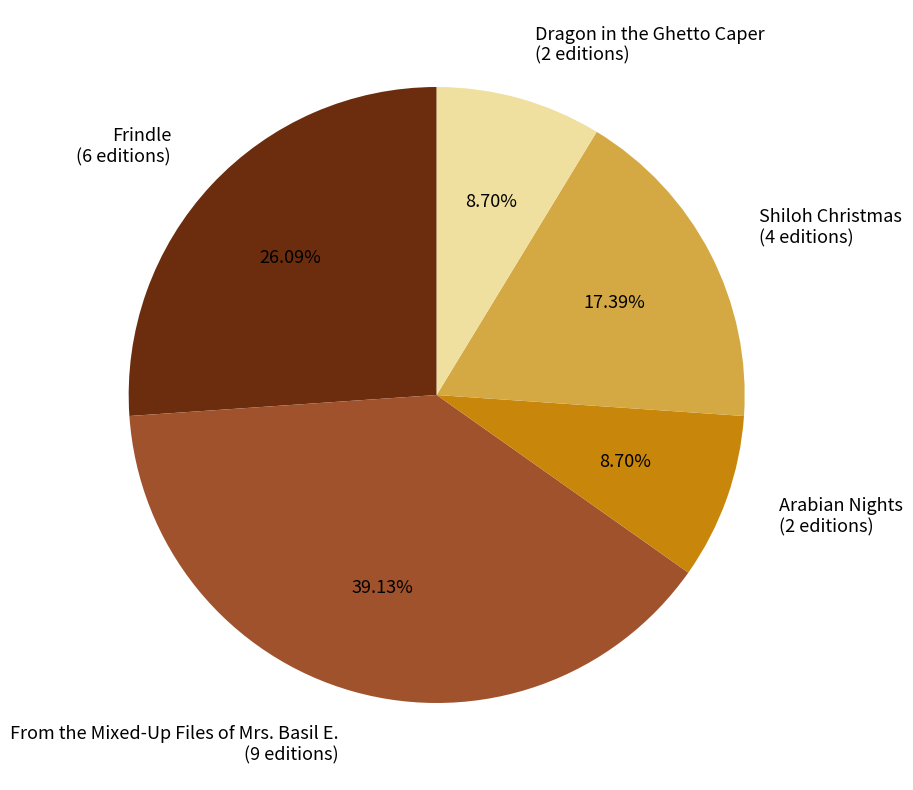

The Shiloh Christmas slice represents 27% of the pie. True or false?

False